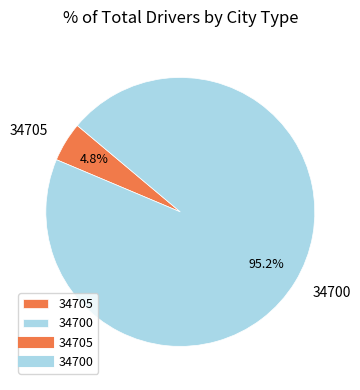

Which slice represents more than half of the pie?

34700